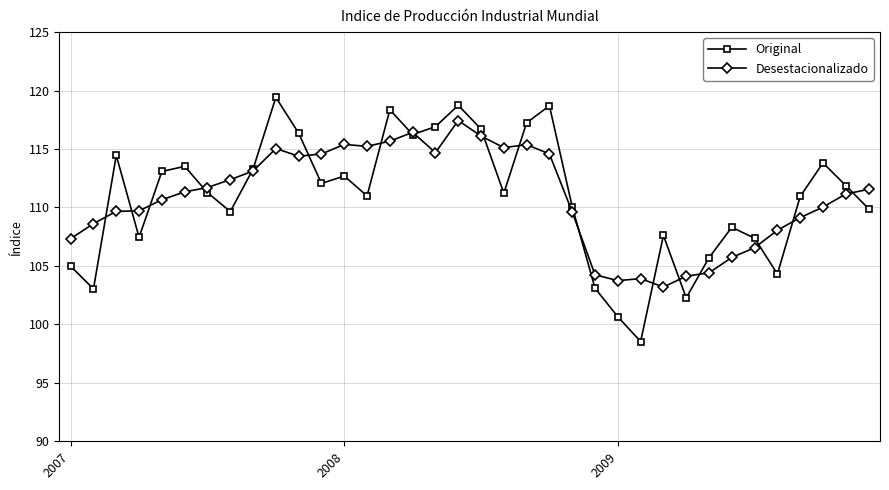

What is the value of the Original point at the 25th from the left?

100.7